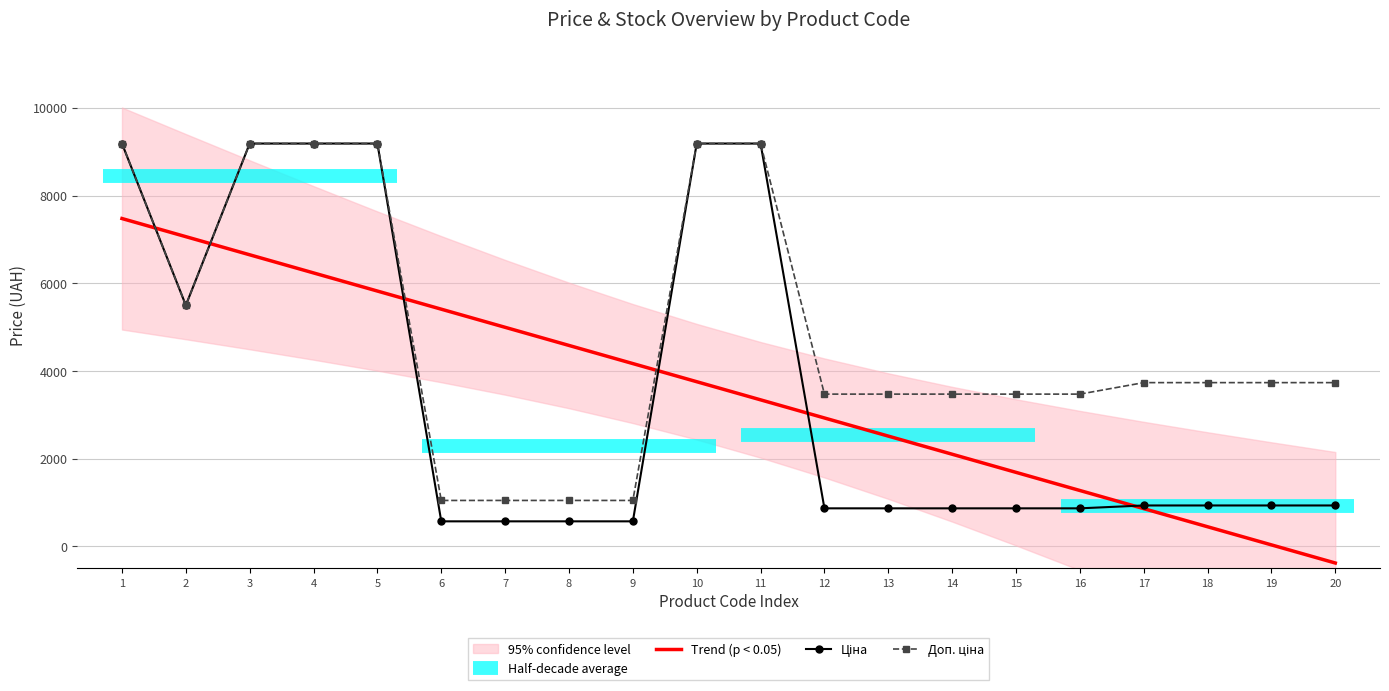

True or false: Доп. ціна and Ціна intersect in this chart.

False